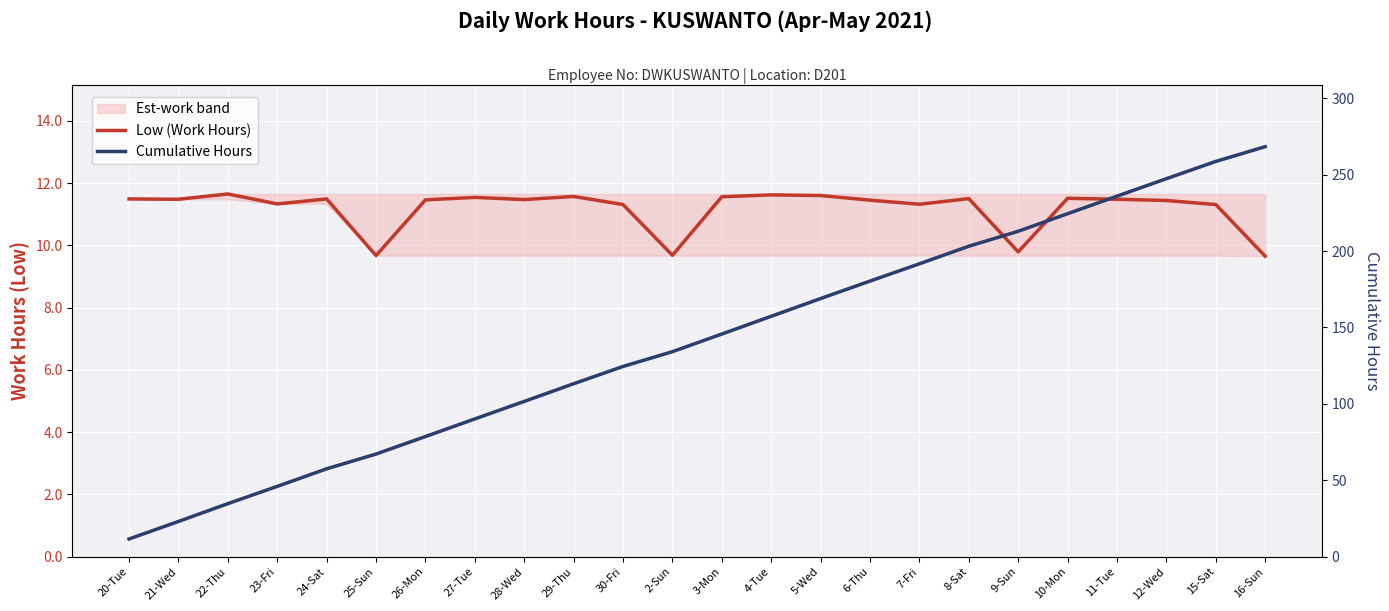

What are all the series names shown in the legend?

Low (Work Hours), Cumulative Hours